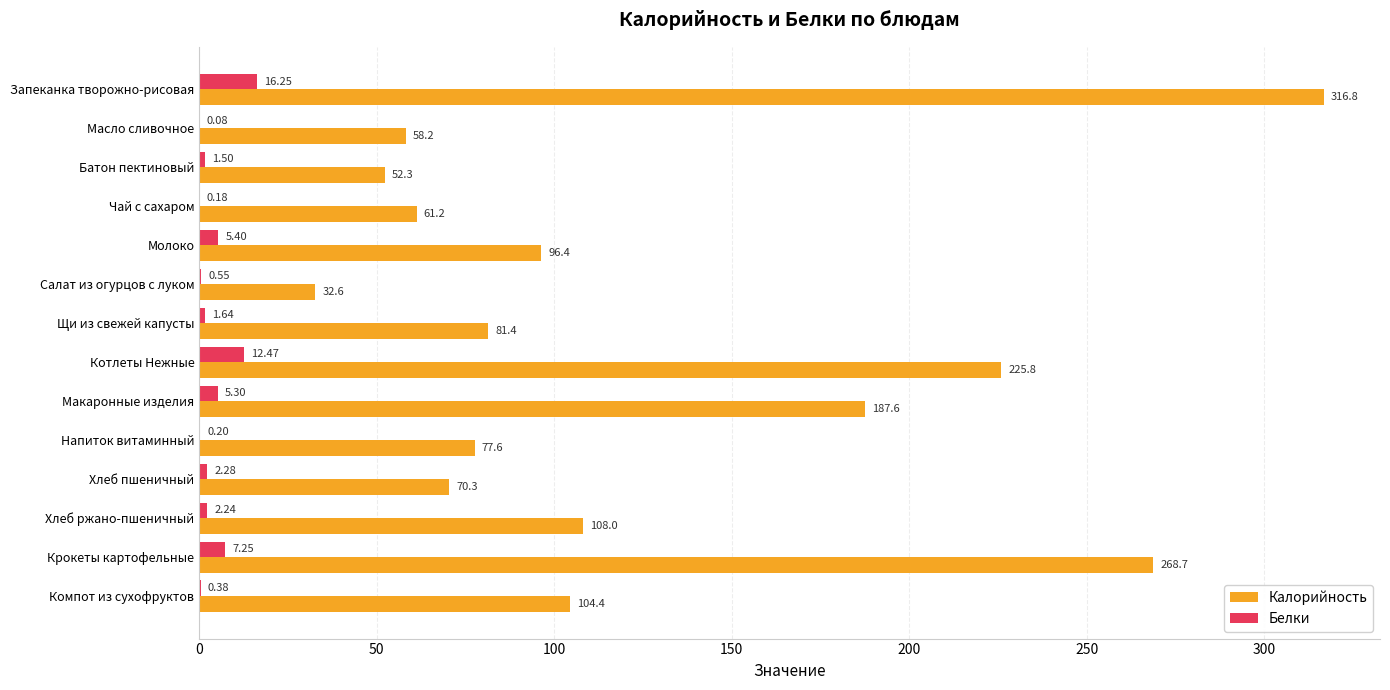

Where is Белки nearest to the value 8?

Крокеты картофельные